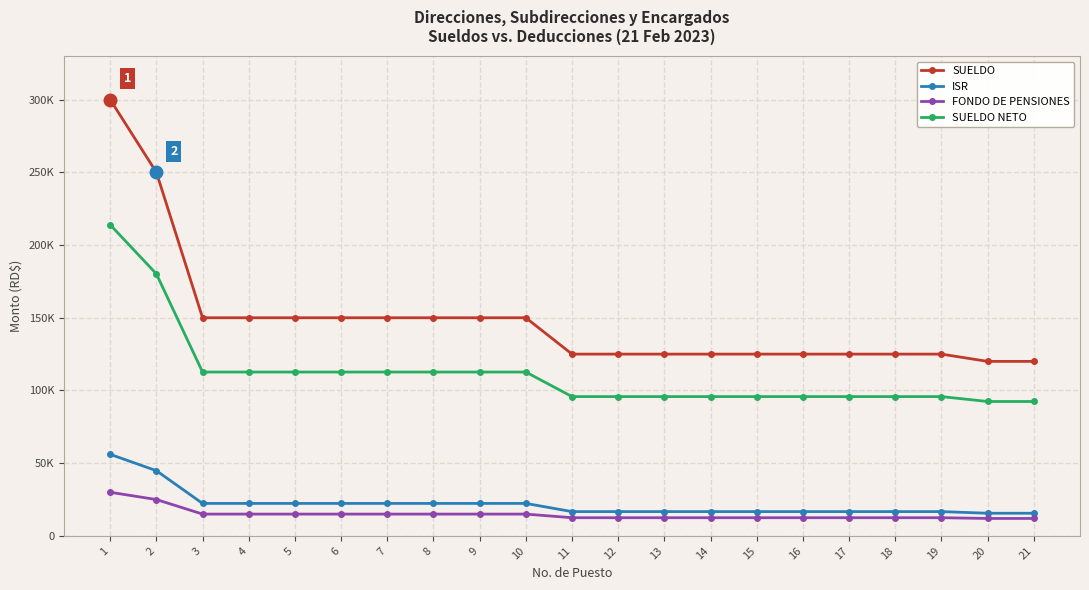

Which category has the lowest value in the FONDO DE PENSIONES series?

20